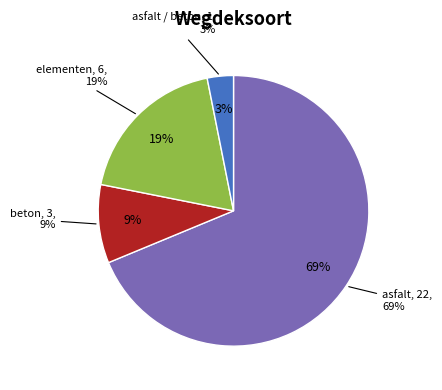

Is it true that elementen is 19% of the pie?

False